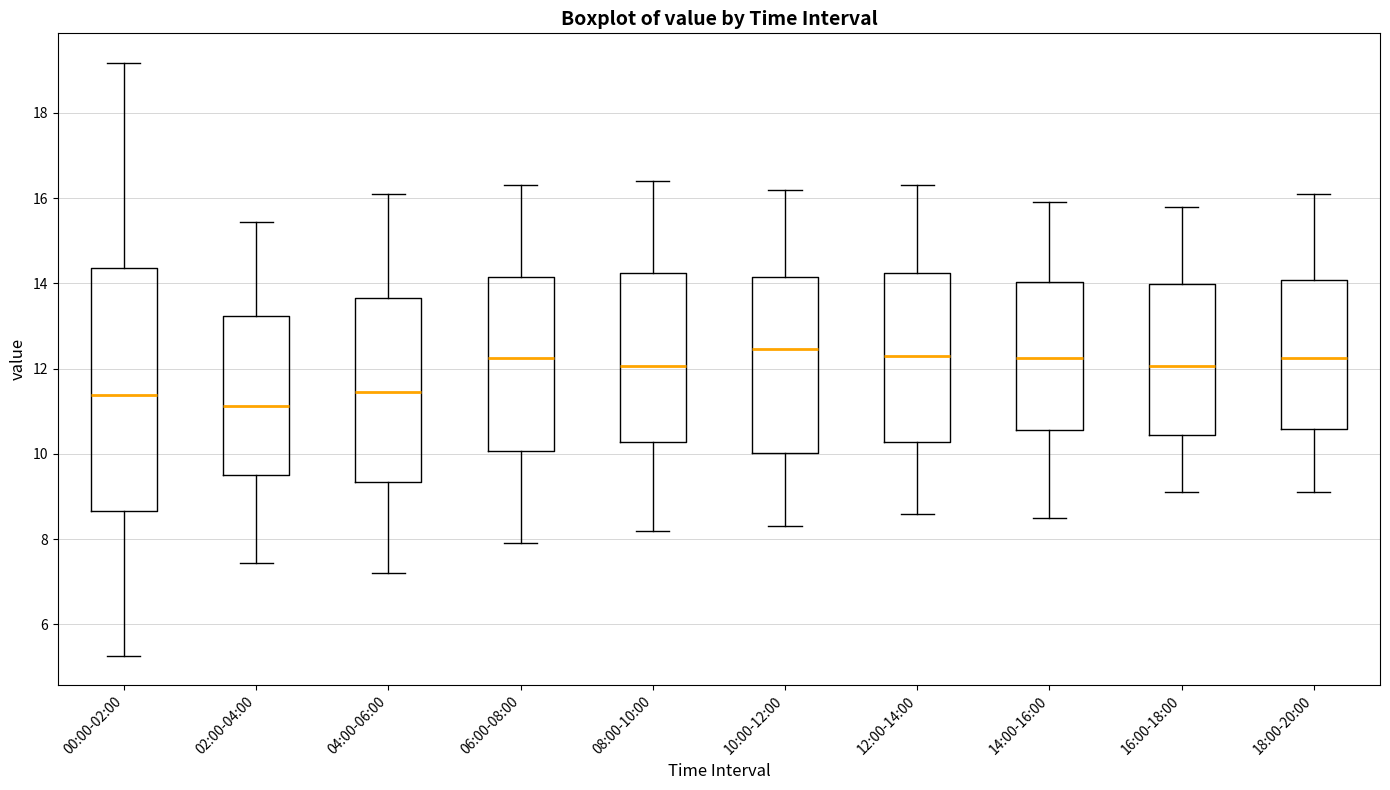

Reading left to right, read every box against the y-axis: the position of its median line, the range the box covers, and the ends of its whiskers. The values are not printed on the chart, so give them approximately, as read against the axis.

00:00-02:00: median 11.4, box 8.6 to 14.4, whiskers 5.2 to 19.2
02:00-04:00: median 11.2, box 9.6 to 13.2, whiskers 7.4 to 15.4
04:00-06:00: median 11.4, box 9.4 to 13.6, whiskers 7.2 to 16.2
06:00-08:00: median 12.2, box 10.0 to 14.2, whiskers 8.0 to 16.4
08:00-10:00: median 12.0, box 10.2 to 14.2, whiskers 8.2 to 16.4
10:00-12:00: median 12.4, box 10.0 to 14.2, whiskers 8.4 to 16.2
12:00-14:00: median 12.4, box 10.2 to 14.2, whiskers 8.6 to 16.4
14:00-16:00: median 12.2, box 10.6 to 14.0, whiskers 8.6 to 16.0
16:00-18:00: median 12.0, box 10.4 to 14.0, whiskers 9.2 to 15.8
18:00-20:00: median 12.2, box 10.6 to 14.0, whiskers 9.2 to 16.2